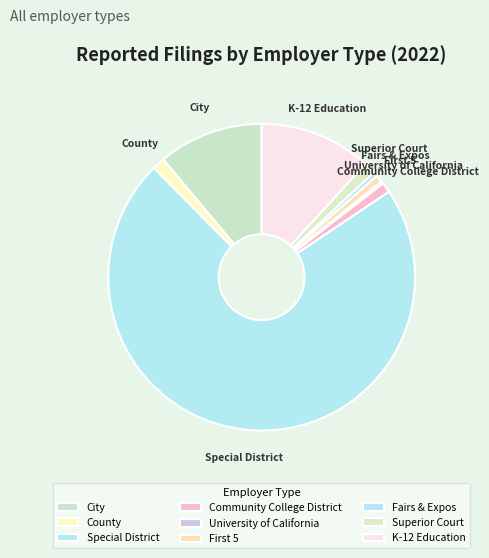

Which category accounts for the majority?

Special District